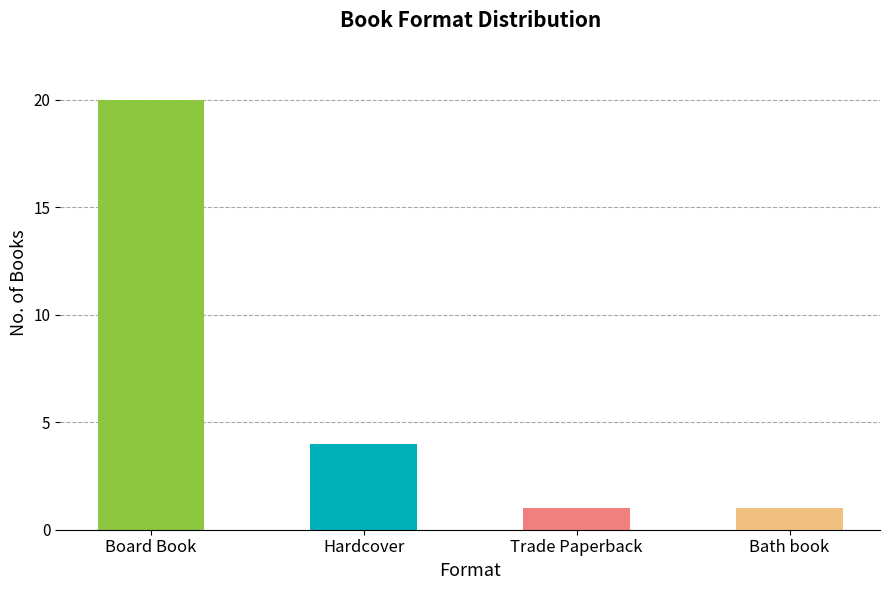

Reading right to left, transcribe all the data shown in this chart.

Bath book=1	Trade Paperback=1	Hardcover=4	Board Book=20